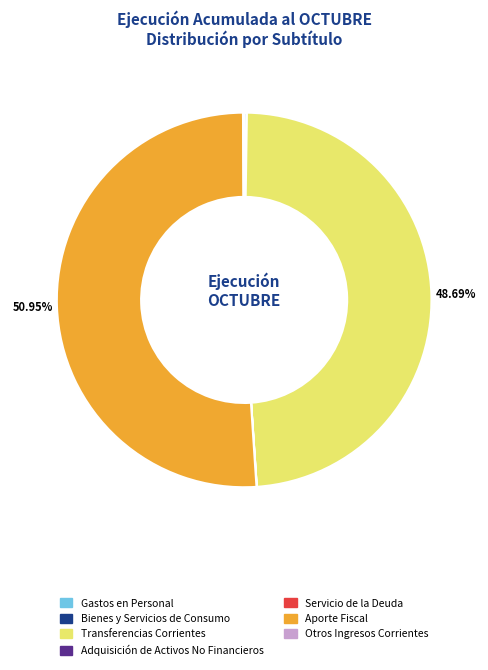

Does any single category account for the majority?

Yes